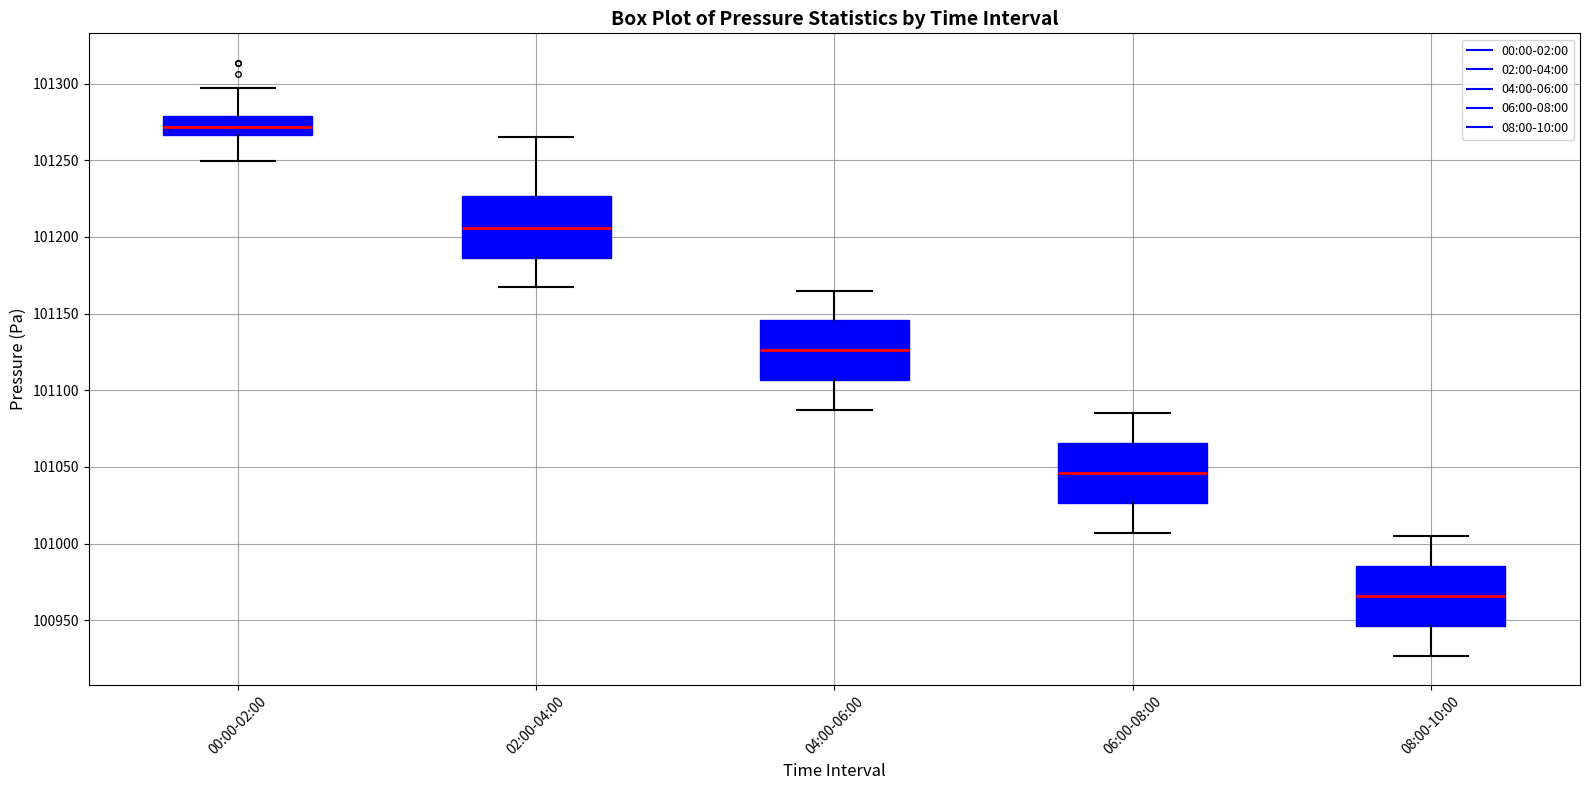

Which box's median line is the highest?

00:00-02:00